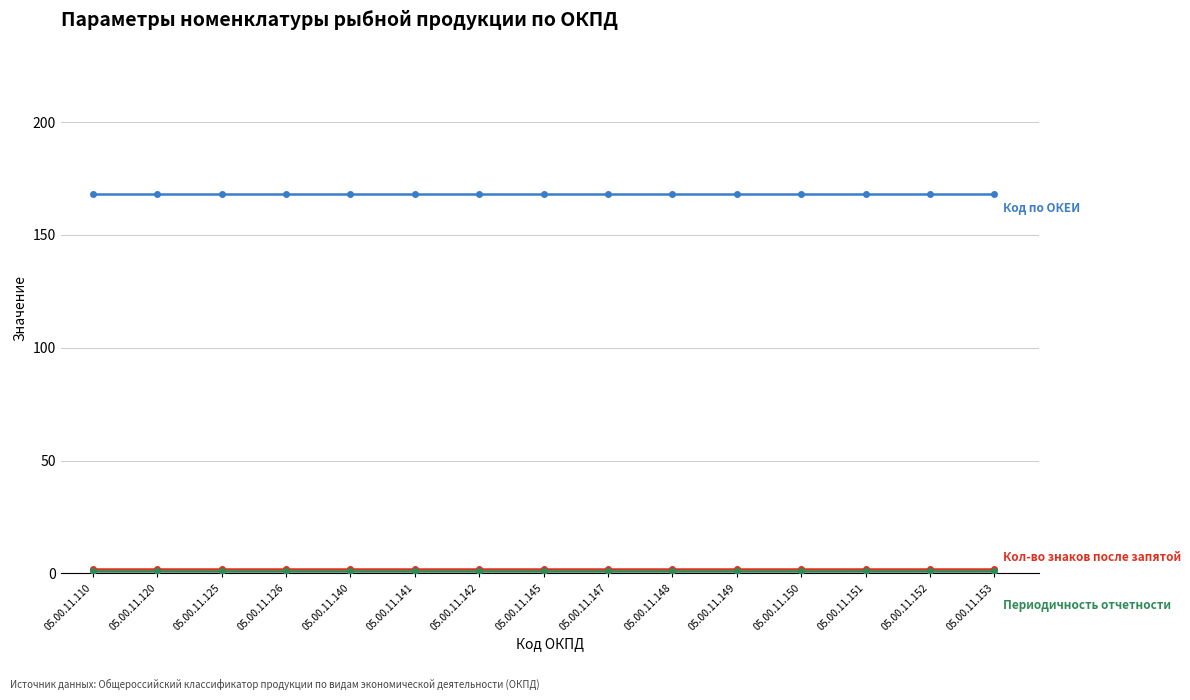

What is the maximum value shown in the chart?

168